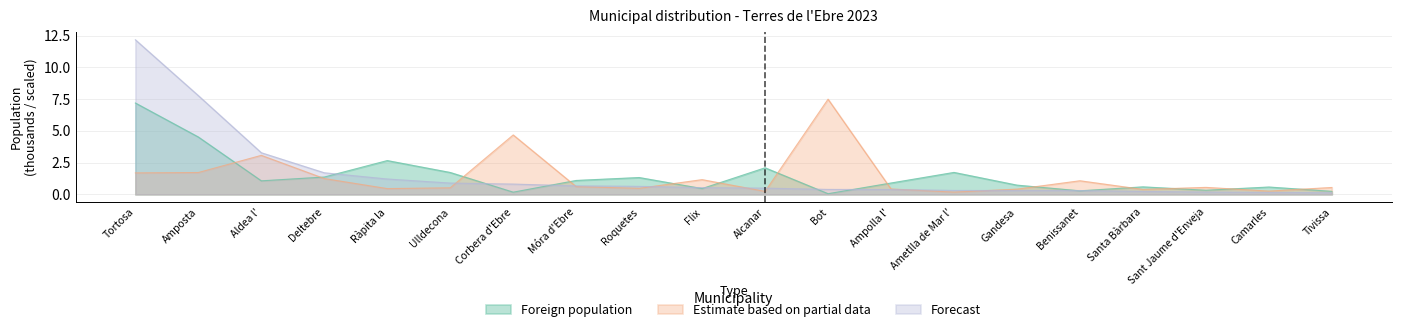

Where is the first local minimum for Estimate based on partial data?

Ràpita la